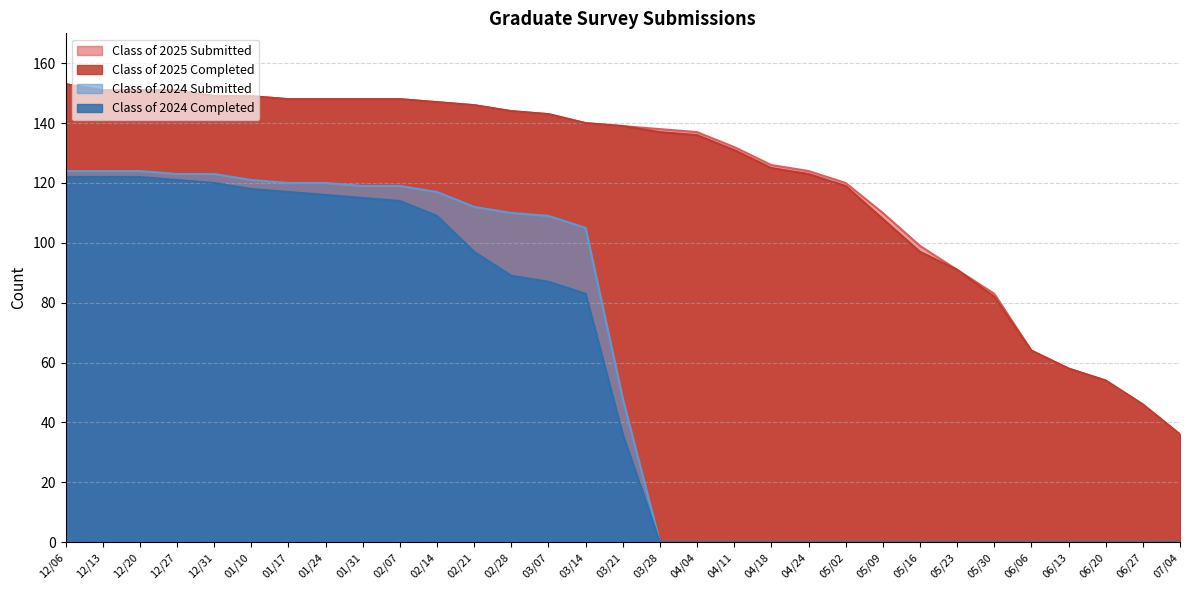

How many lines are shown in the chart?

4